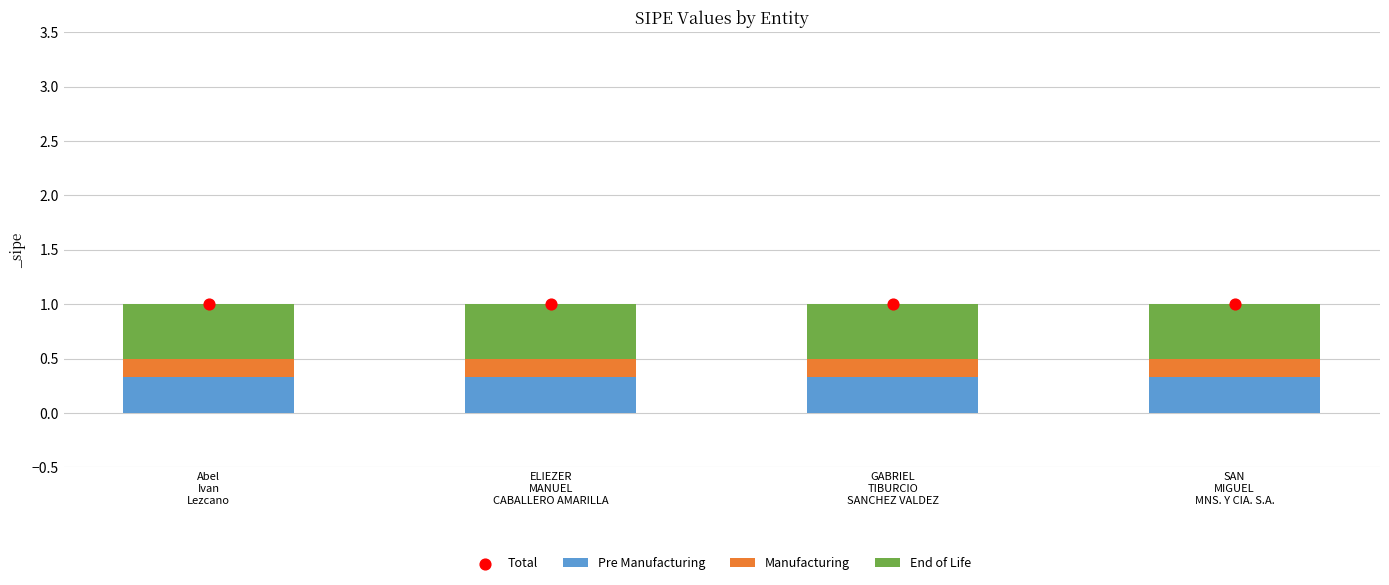

Is the value of Pre Manufacturing at ELIEZER
MANUEL
CABALLERO AMARILLA greater than the value of Manufacturing at Abel
Ivan
Lezcano?

Yes